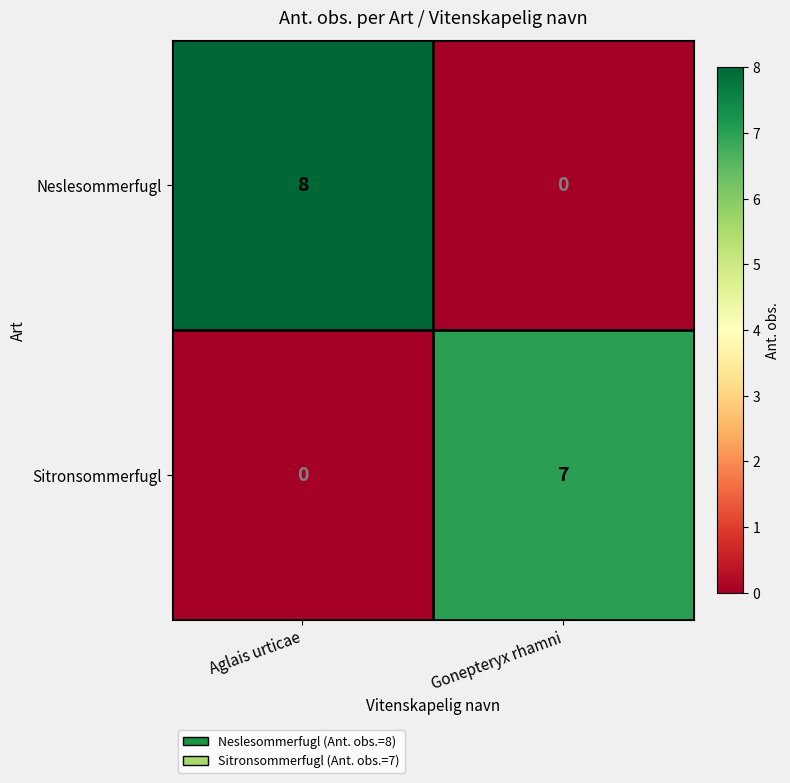

What is the spread (max minus min) of values at Gonepteryx rhamni?

7